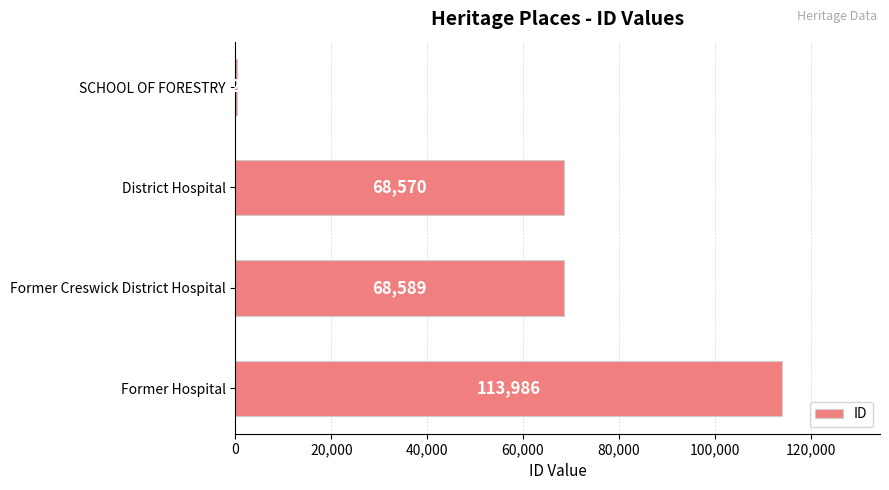

The value at Former Hospital is 183712. True or false?

False